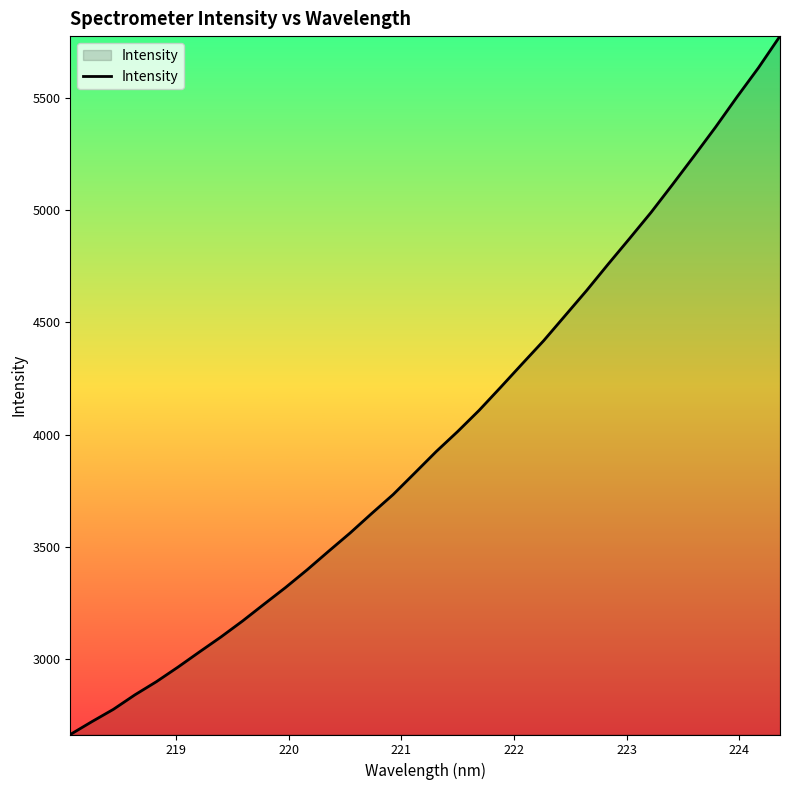

What is the minimum value shown in the chart?

2663.1